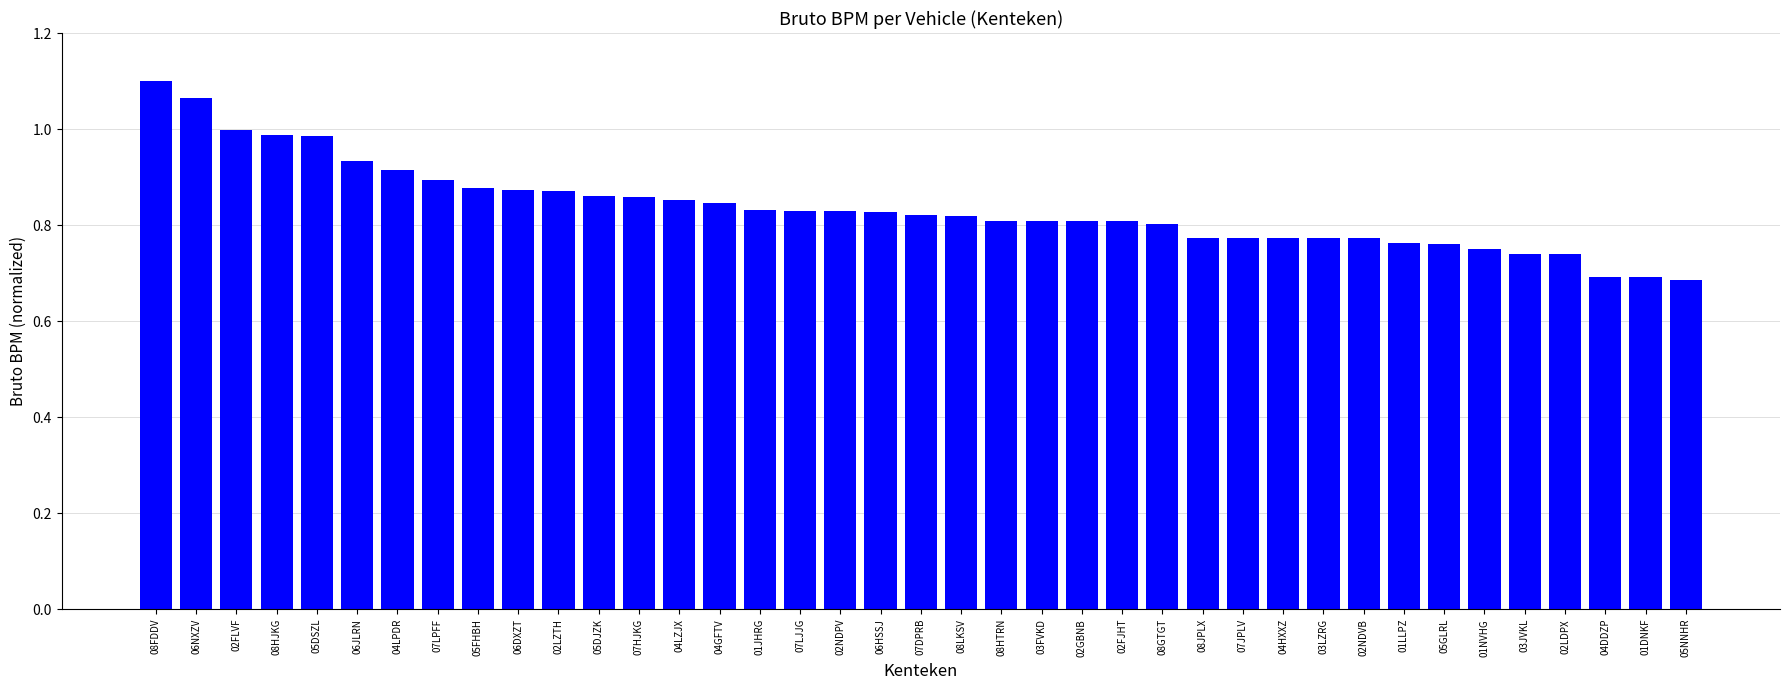

How many bars are there in total?

39